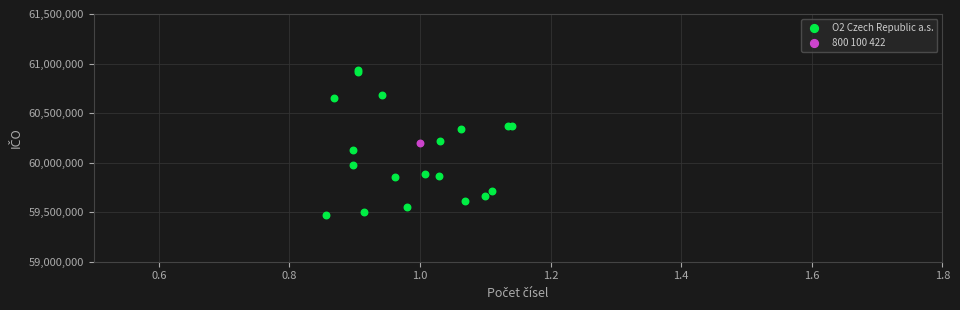

What are all the series names shown in the legend?

O2 Czech Republic a.s., 800 100 422